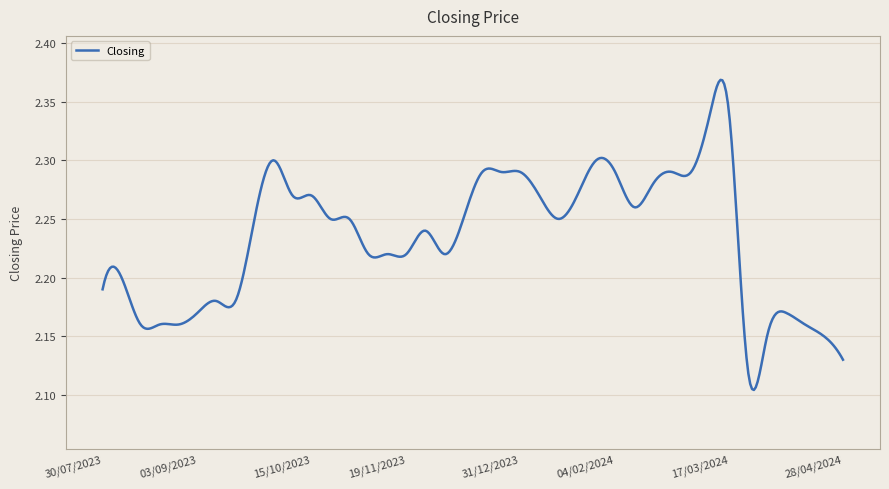

What is the difference between the maximum and minimum values?

0.3